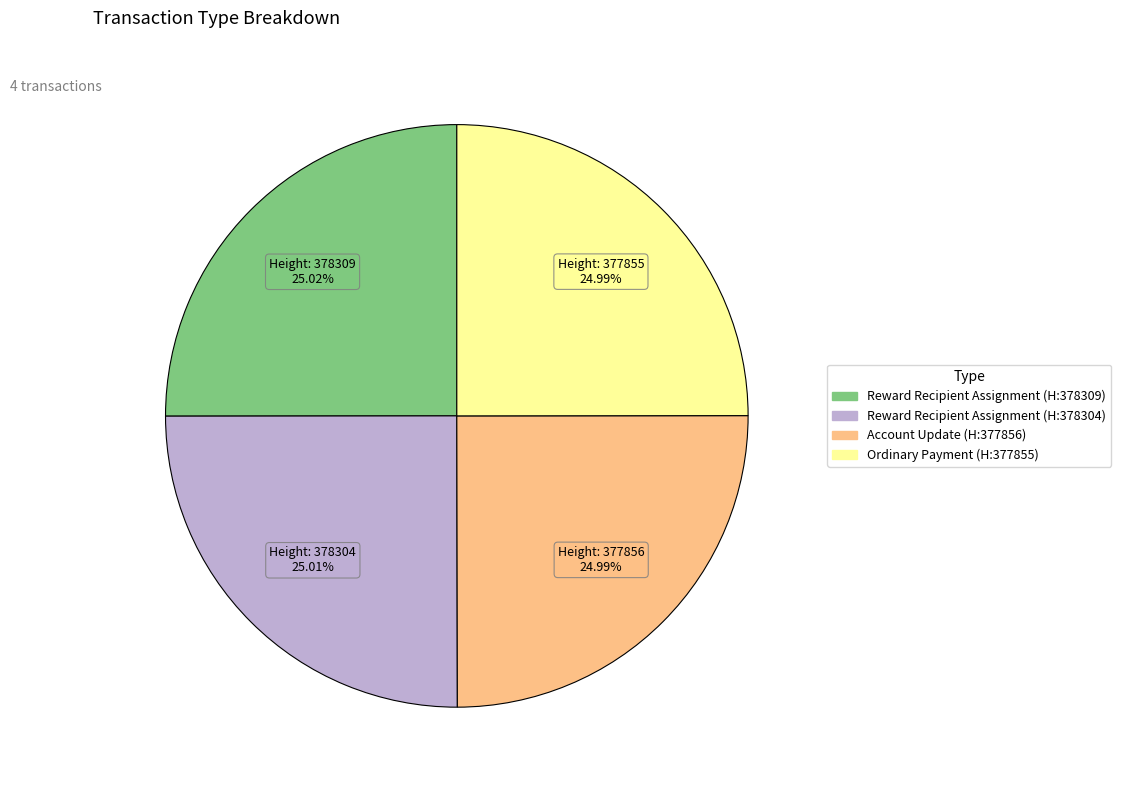

Is there any slice that represents more than half of the pie?

No